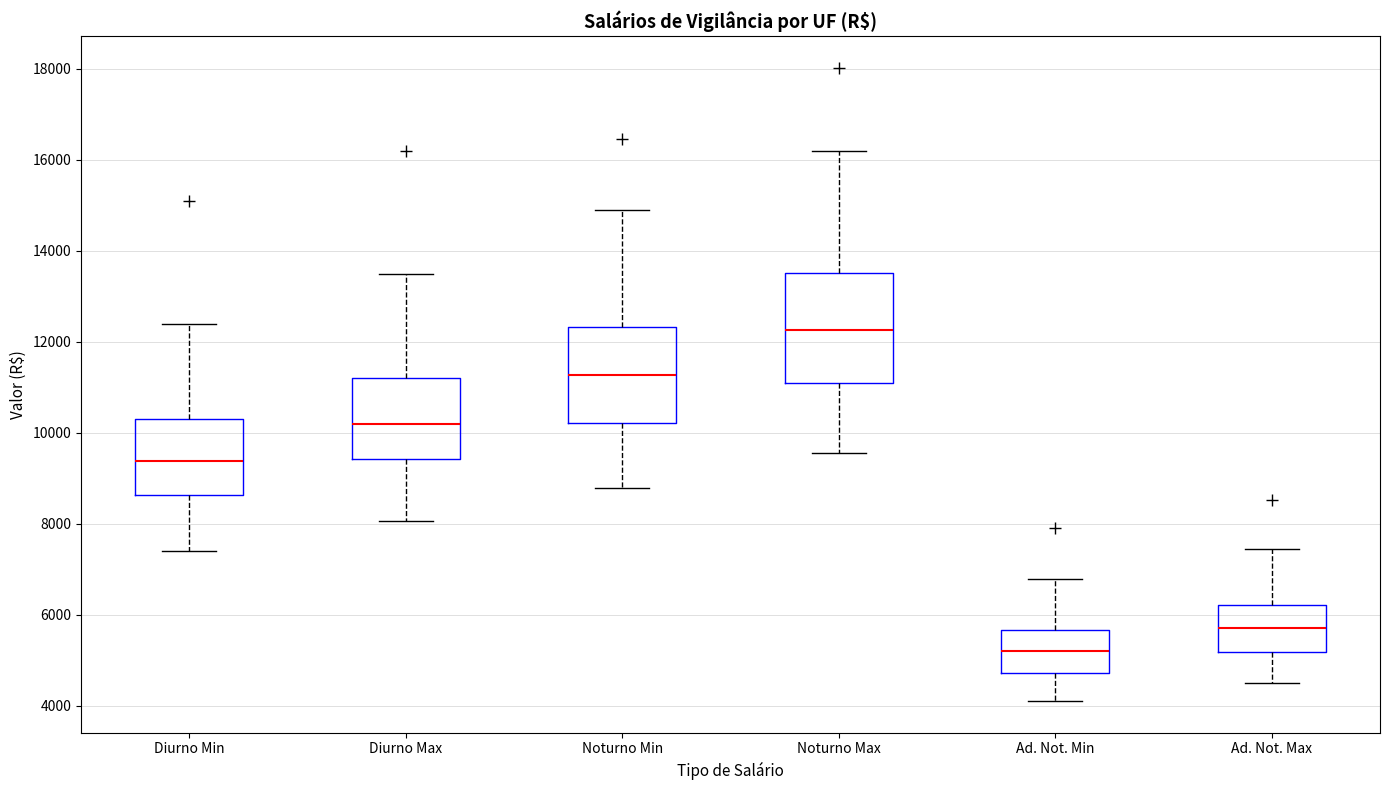

Reading left to right, read every box against the y-axis: the position of its median line, the range the box covers, and the ends of its whiskers. The values are not printed on the chart, so give them approximately, as read against the axis.

Diurno Min: median 9400, box 8600 to 10400, whiskers 7400 to 12400
Diurno Max: median 10200, box 9400 to 11200, whiskers 8000 to 13400
Noturno Min: median 11200, box 10200 to 12400, whiskers 8800 to 14800
Noturno Max: median 12200, box 11200 to 13600, whiskers 9600 to 16200
Ad. Not. Min: median 5200, box 4800 to 5600, whiskers 4200 to 6800
Ad. Not. Max: median 5600, box 5200 to 6200, whiskers 4600 to 7400